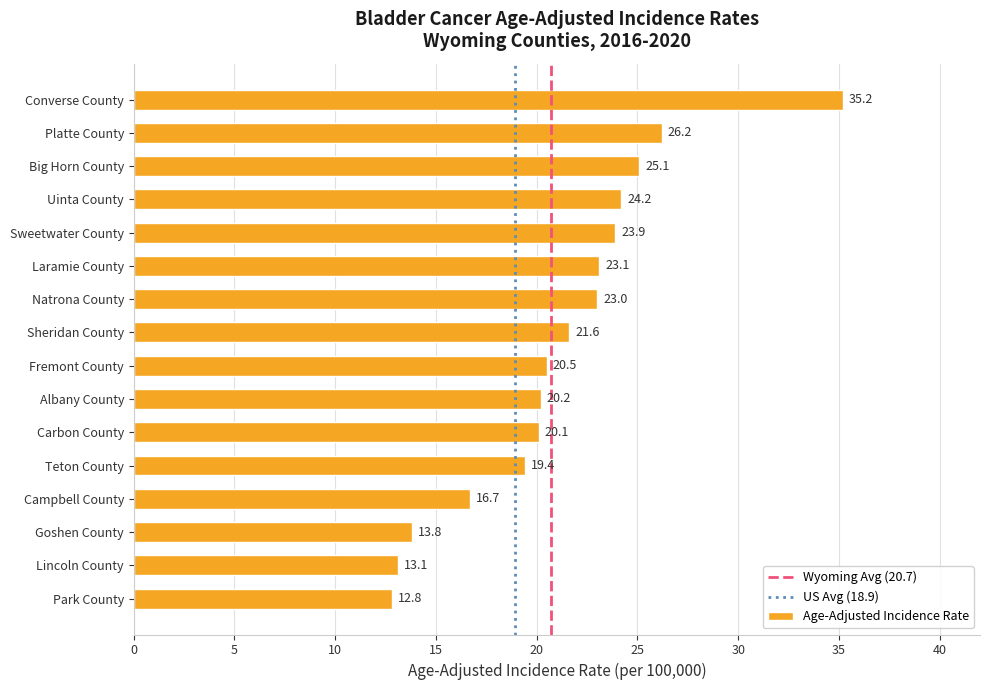

The value at Sweetwater County is 23.9. True or false?

True